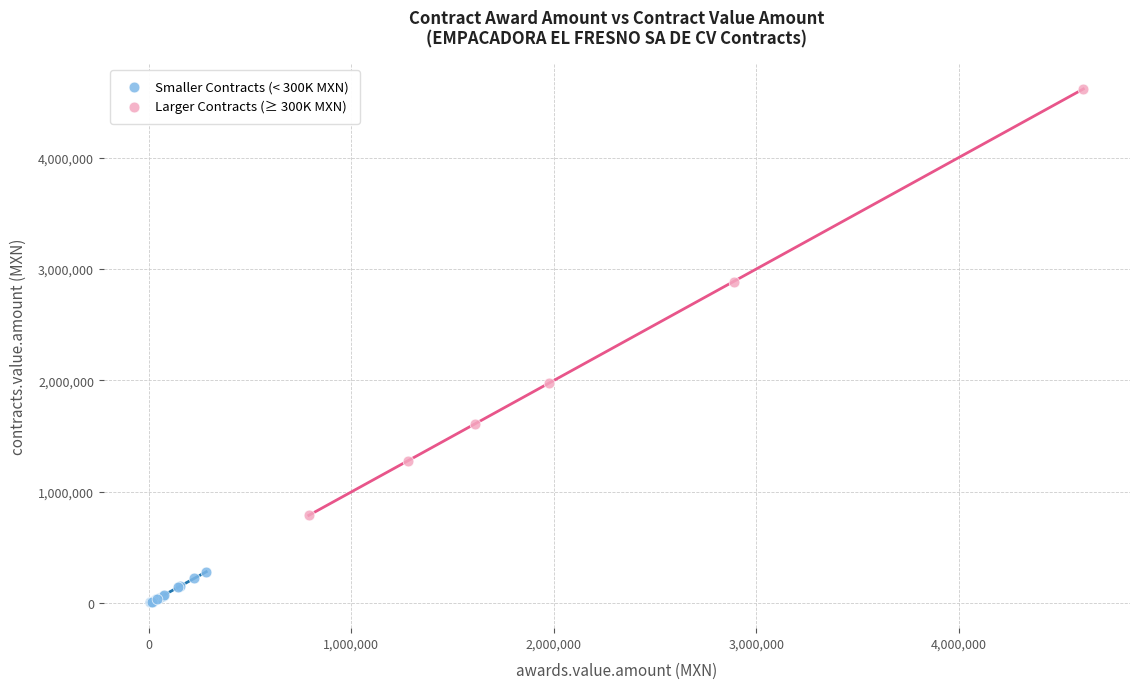

Which series has the widest spread of Y values?

Larger Contracts (≥ 300K MXN)